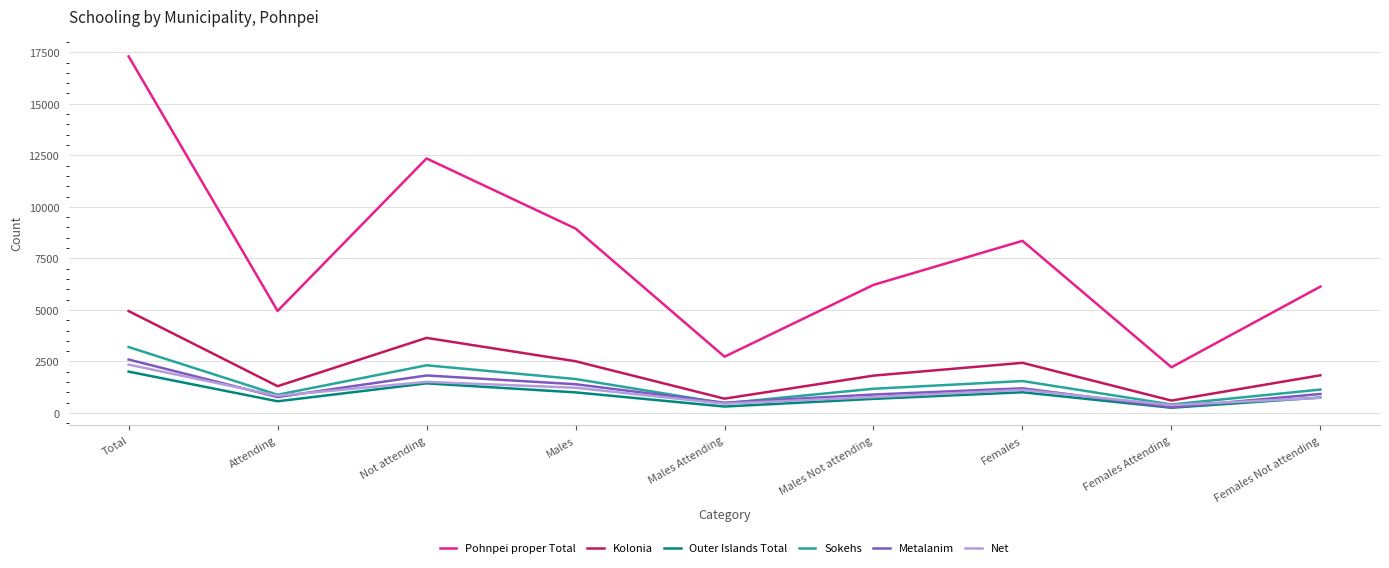

Between Attending and Males Attending, which series saw the biggest shift?

Pohnpei proper Total